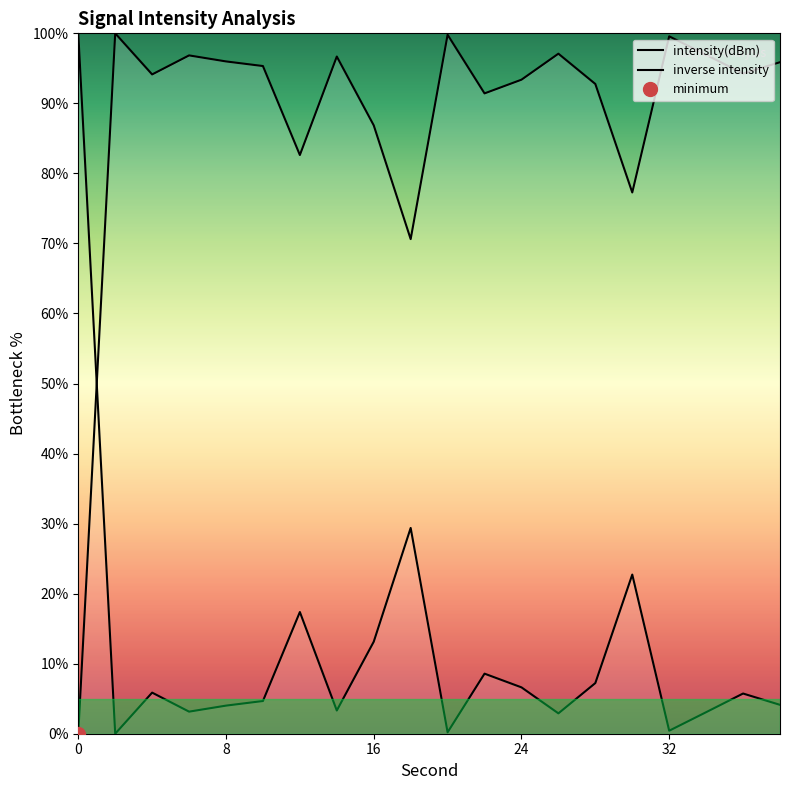

What is the value of the 9th point from the left?

86.9